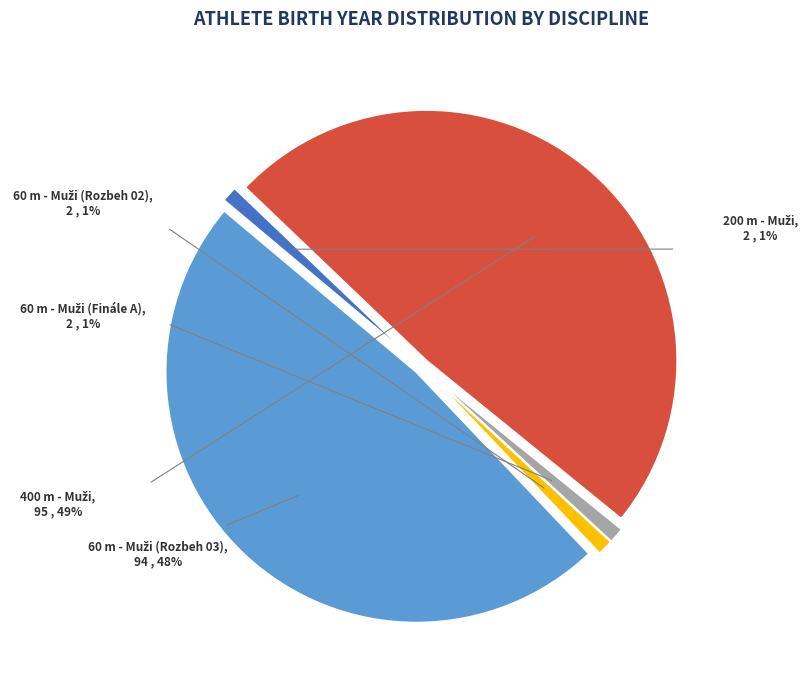

The 400 m - Muži slice represents 61% of the pie. True or false?

False